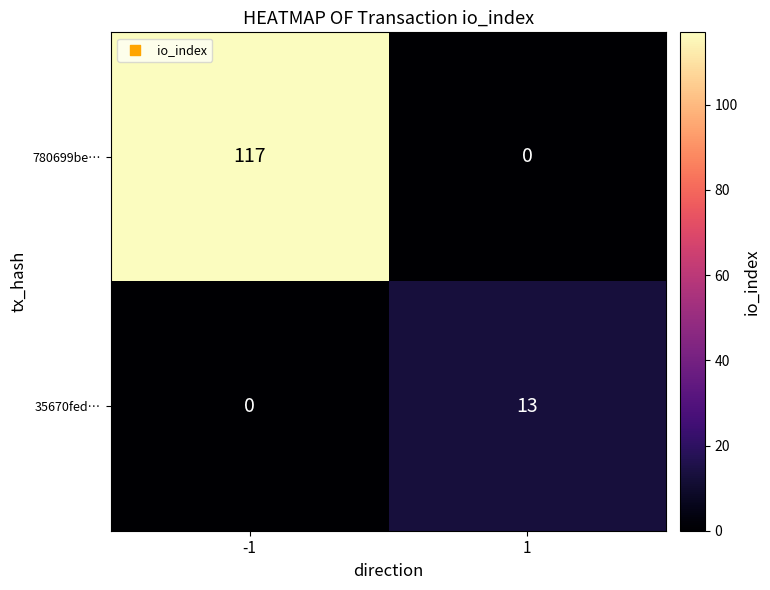

The value of 780699be… at 1 is 0. True or false?

True